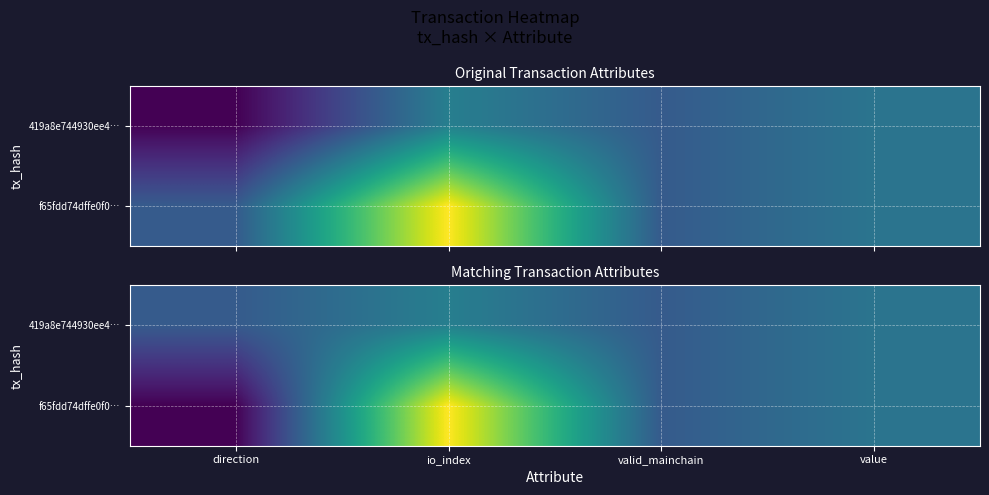

At how many categories does at least one series exceed 1?

2